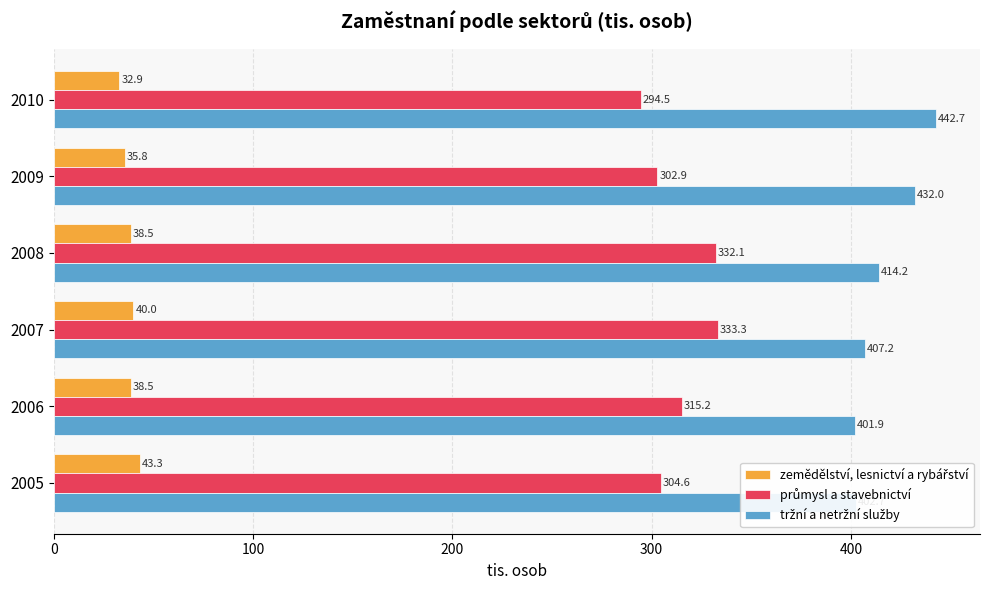

Which label corresponds to the smallest value in the chart?

2010